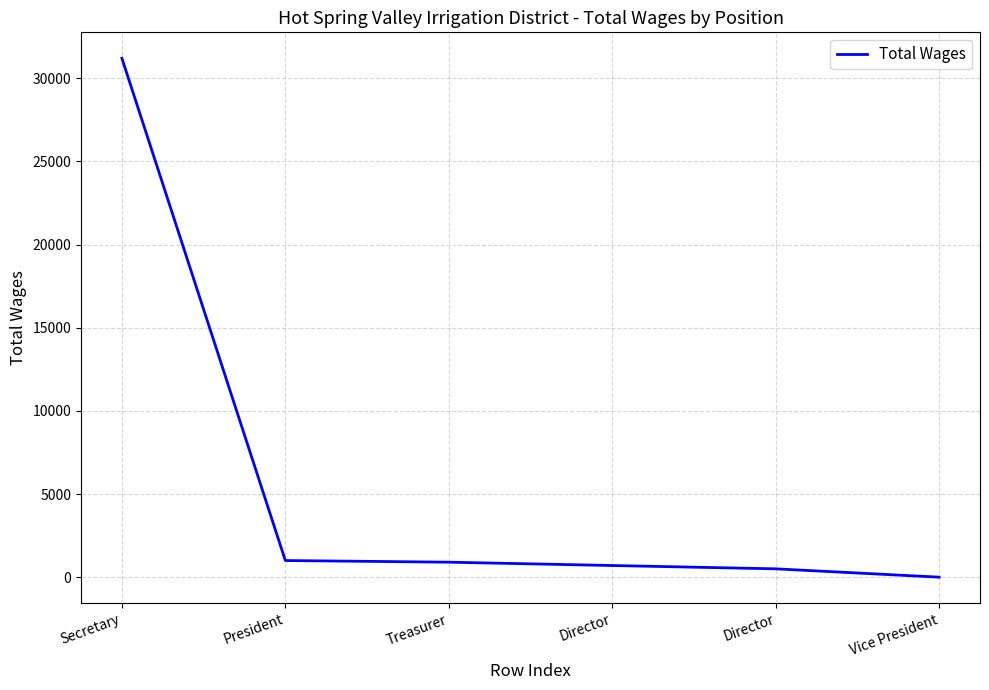

Reading left to right, transcribe all the data shown in this chart.

Secretary=31200	President=1000	Treasurer=900	Director=700	Director=500	Vice President=0